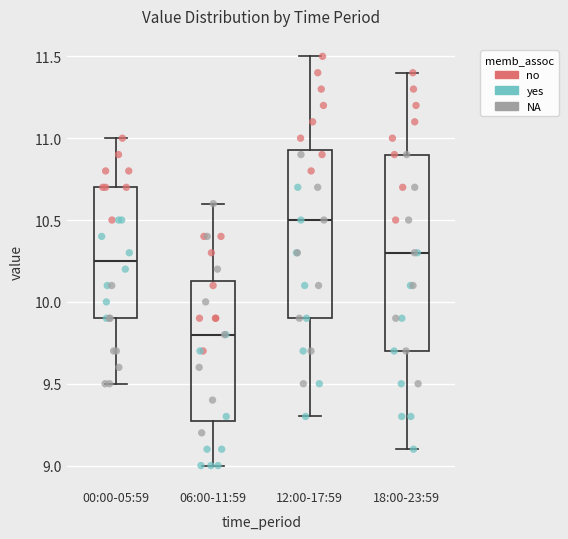

Where does the median line of the box for 06:00-11:59 sit on the y-axis? The values are not printed on the chart, so give them approximately, as read against the axis.

9.80